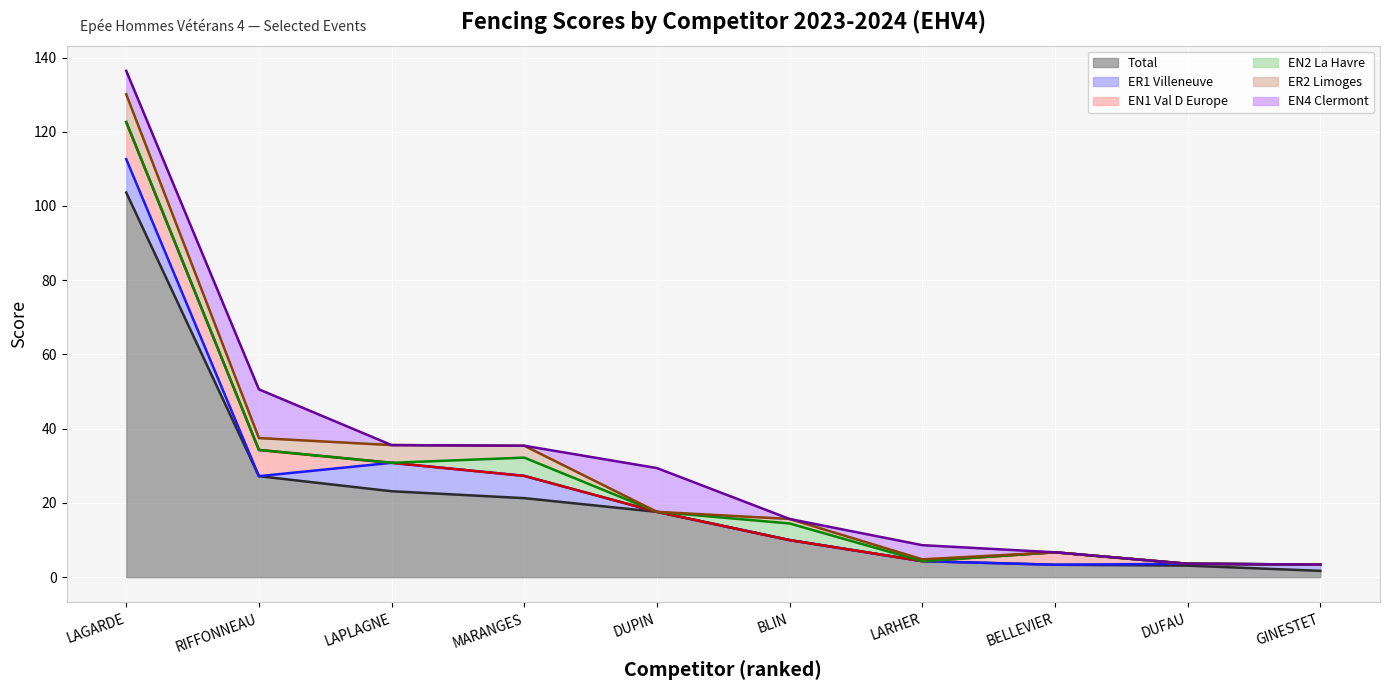

Which series changed the most between BLIN and DUFAU?

Total